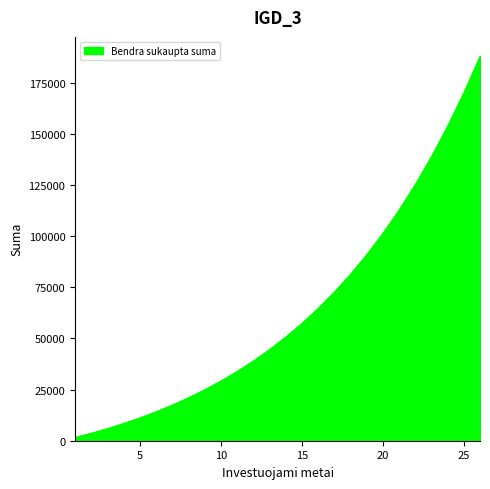

True or false: Valdymo mokesčiai and Bendra sukaupta suma cross at least once.

False